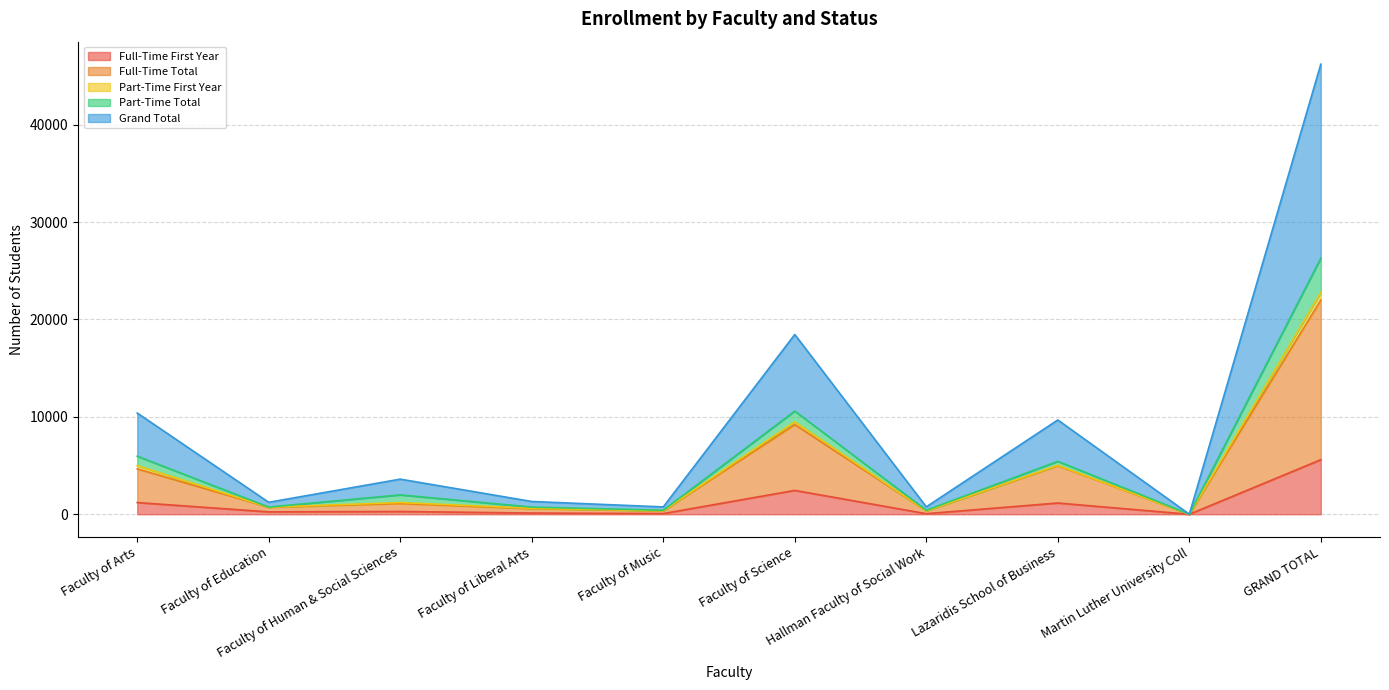

What is the sum of the Full-Time Total values at Faculty of Arts and Faculty of Education?

5390